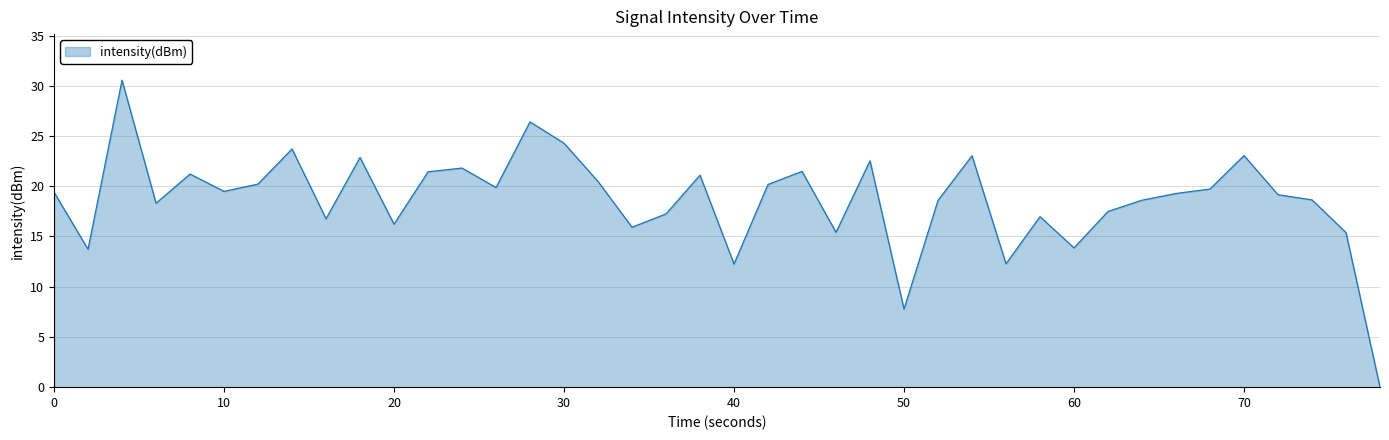

What is the difference between the maximum and minimum values?

30.6